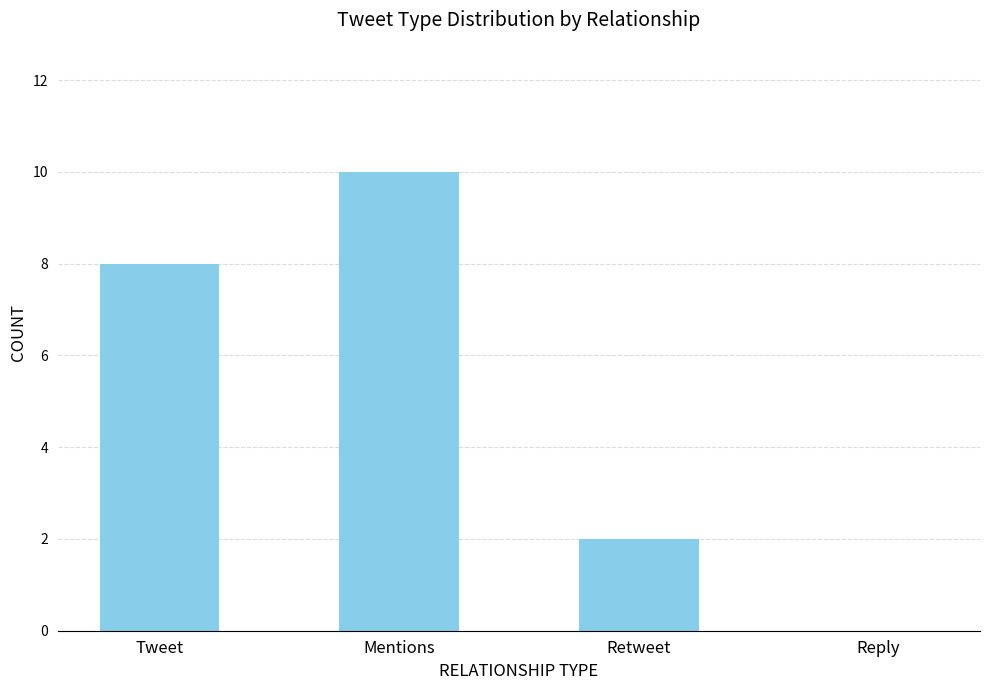

What is the change in value from Mentions to Retweet?

-8